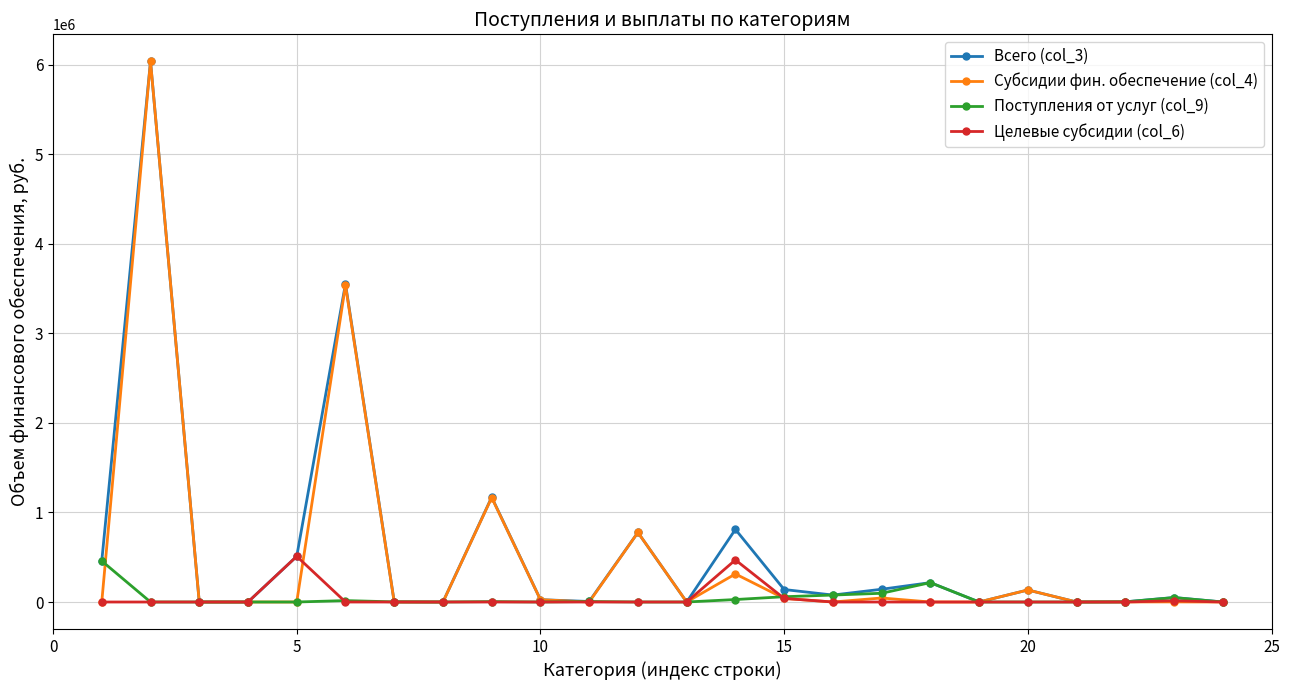

At how many categories does at least one series exceed 1879374?

2